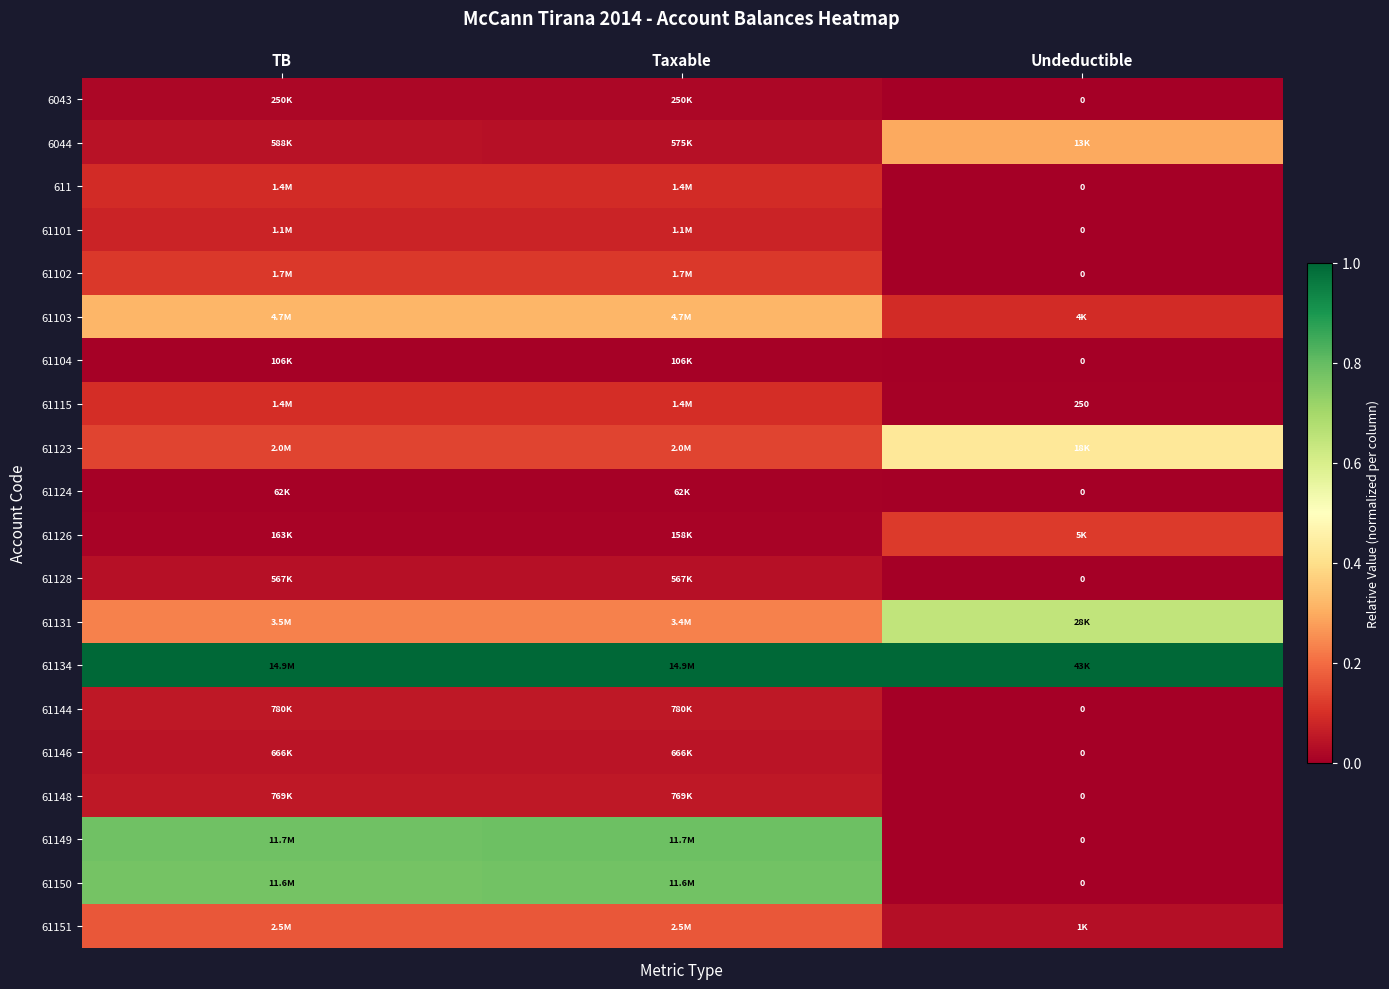

How many data points in 61102 are above 0?

2